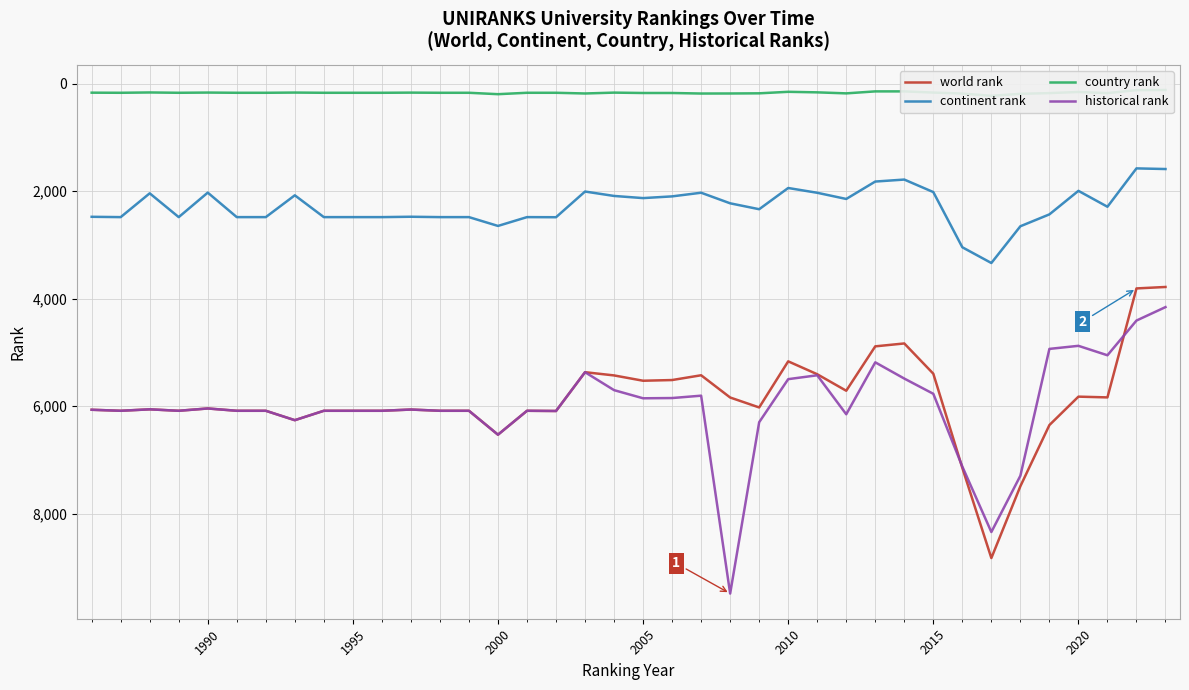

True or false: continent rank and historical rank cross at least once.

False